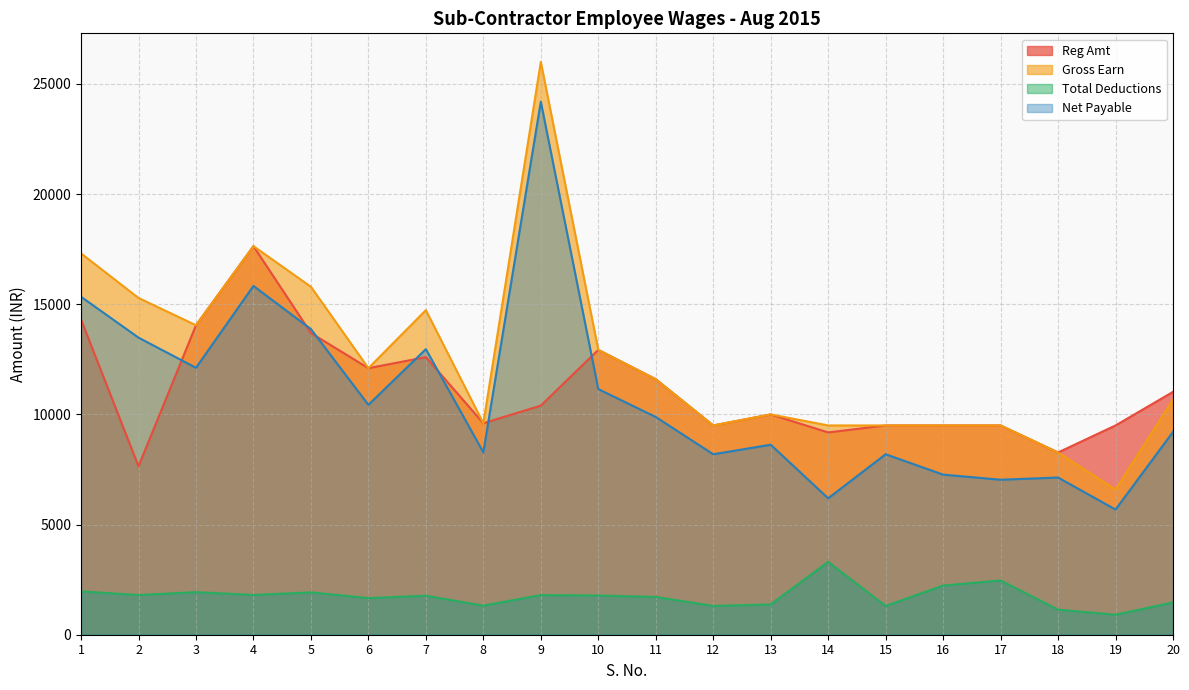

True or false: Total Deductions and Net Payable cross at least once.

False